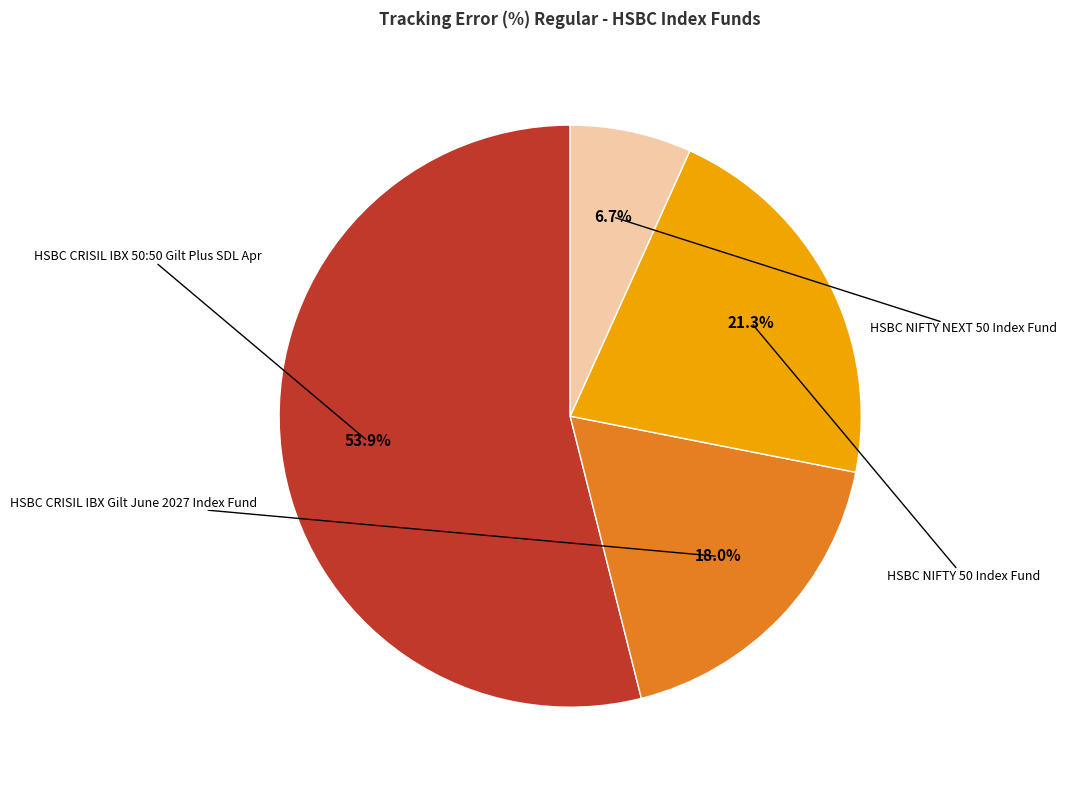

Is there any slice that represents more than half of the pie?

Yes